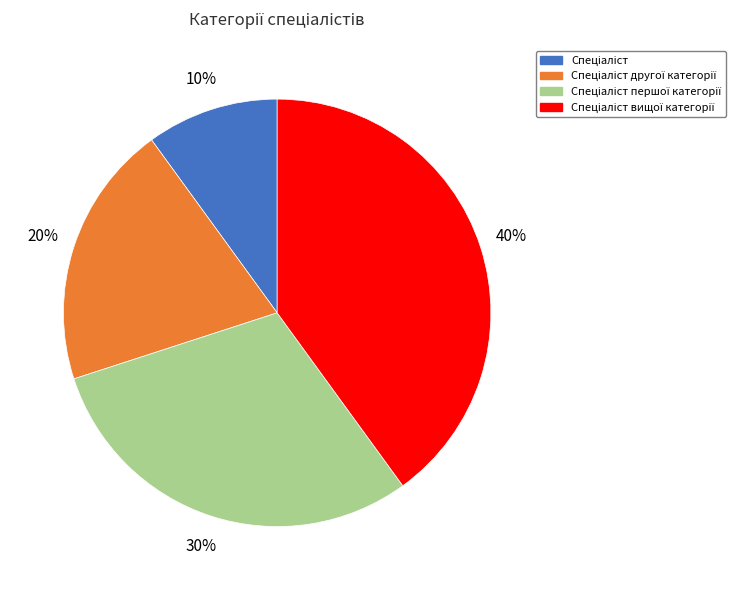

To the nearest percent, what is the difference between the largest and smallest slice percentages?

30%